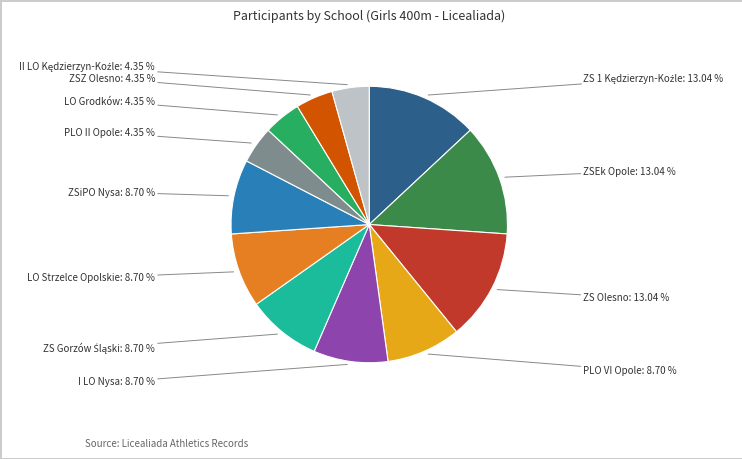

Does any single category account for the majority?

No